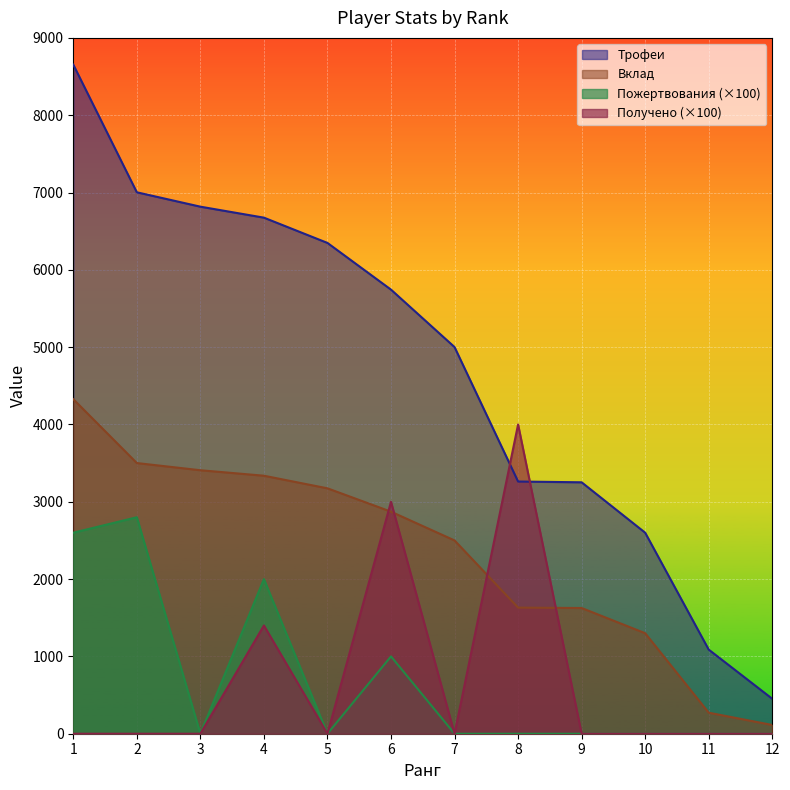

The value of Получено at 1 is -2076. True or false?

False